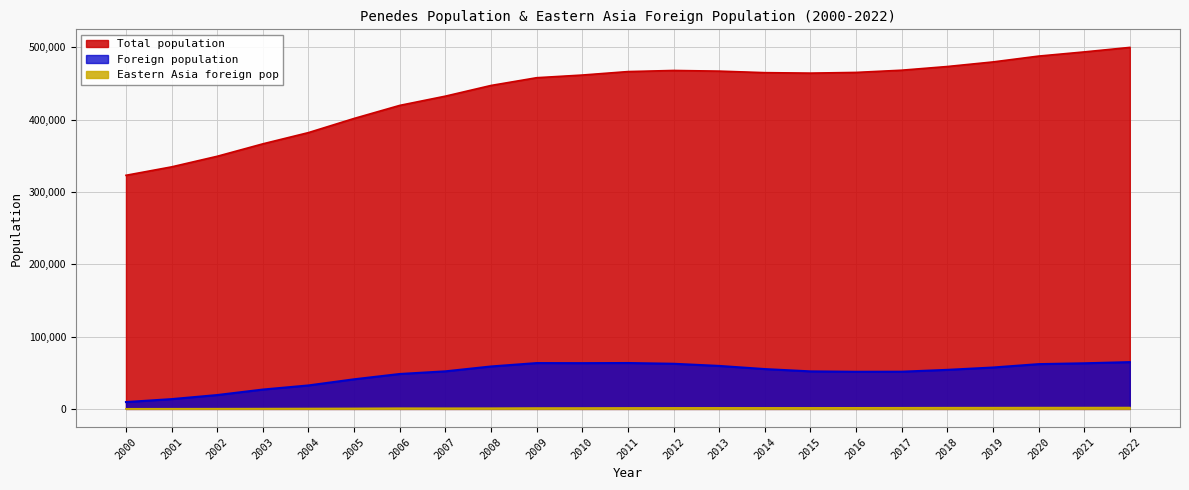

How many lines are shown in the chart?

3